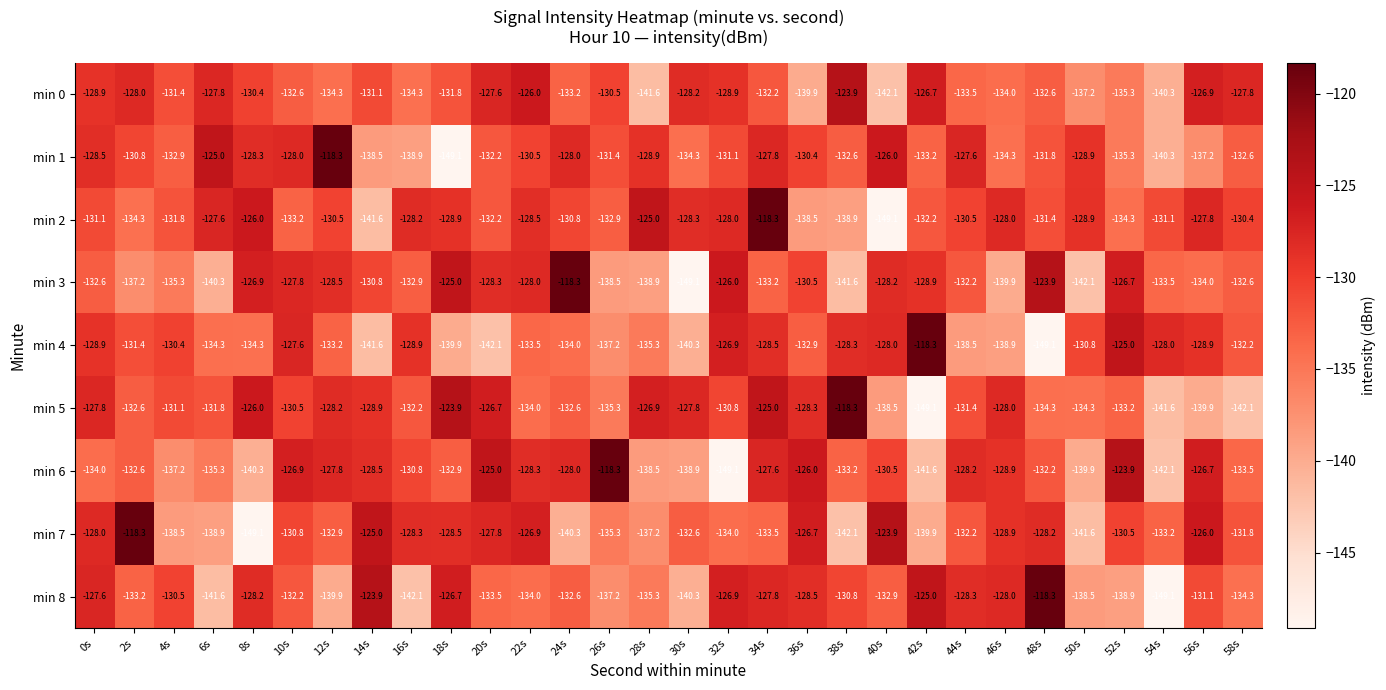

What is the smallest value displayed?

-149.1